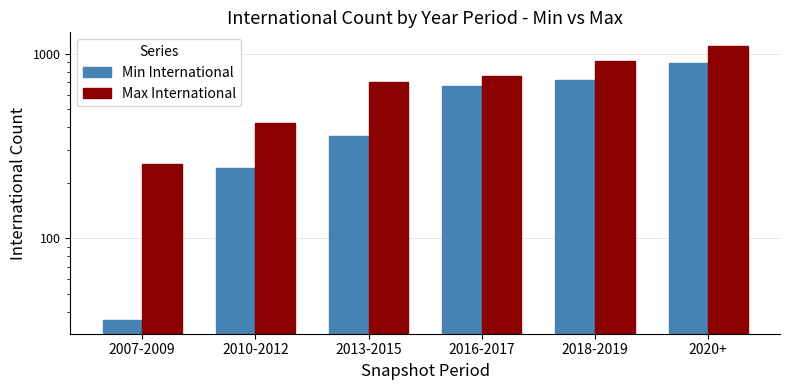

Rank the categories by Max International value from highest to lowest.

2020+, 2018-2019, 2016-2017, 2013-2015, 2010-2012, 2007-2009